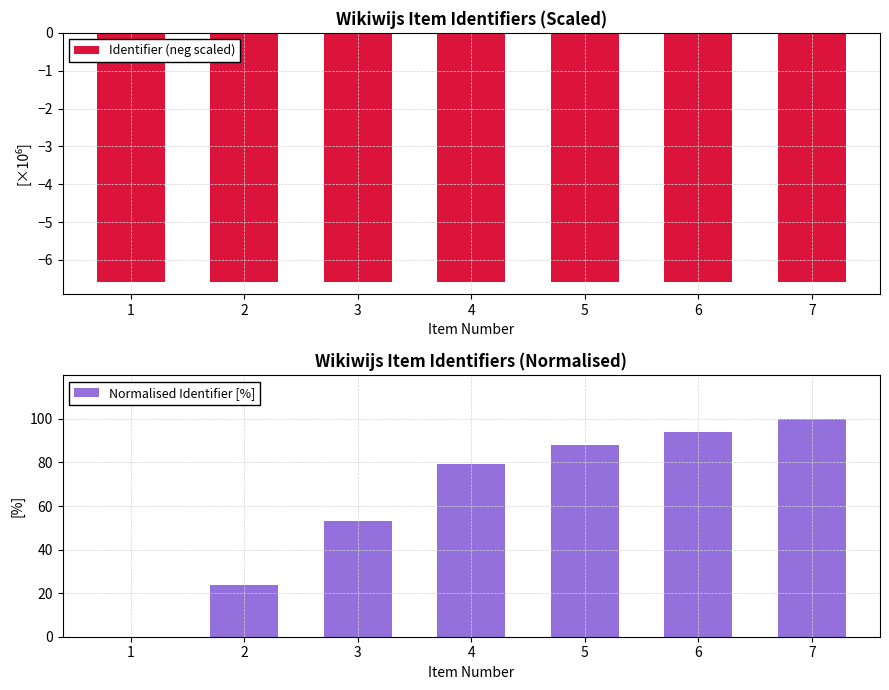

Where does the Normalised Identifier [%] series first go above 79?

4